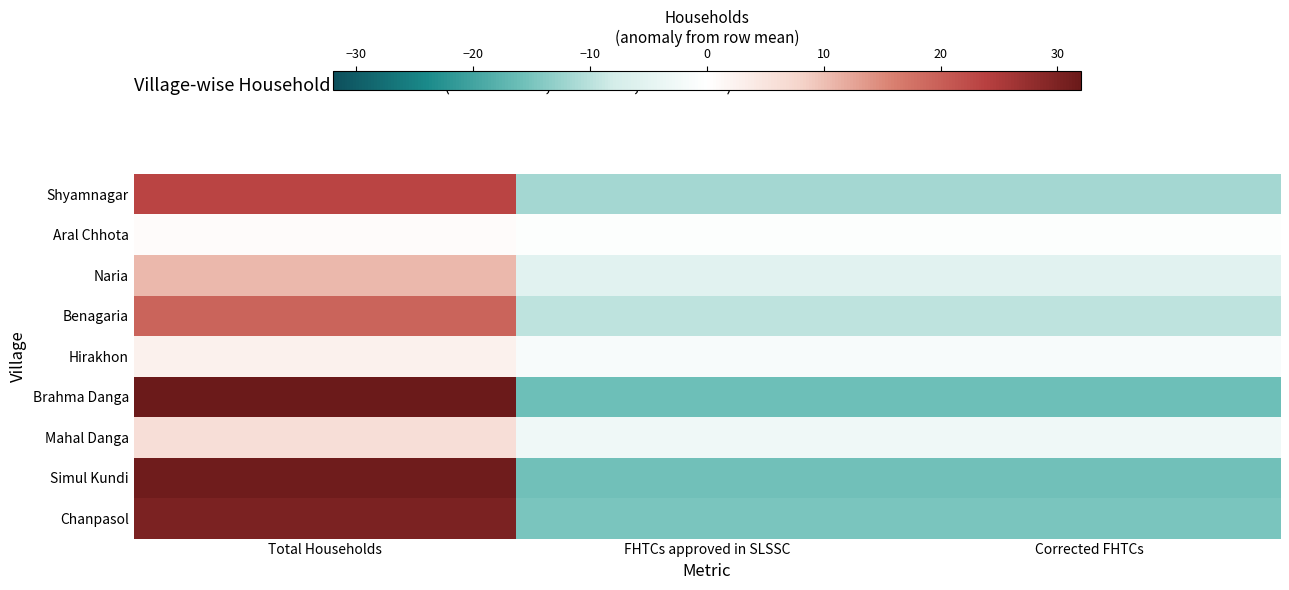

What is the spread (max minus min) of values at Total Households?

31.3